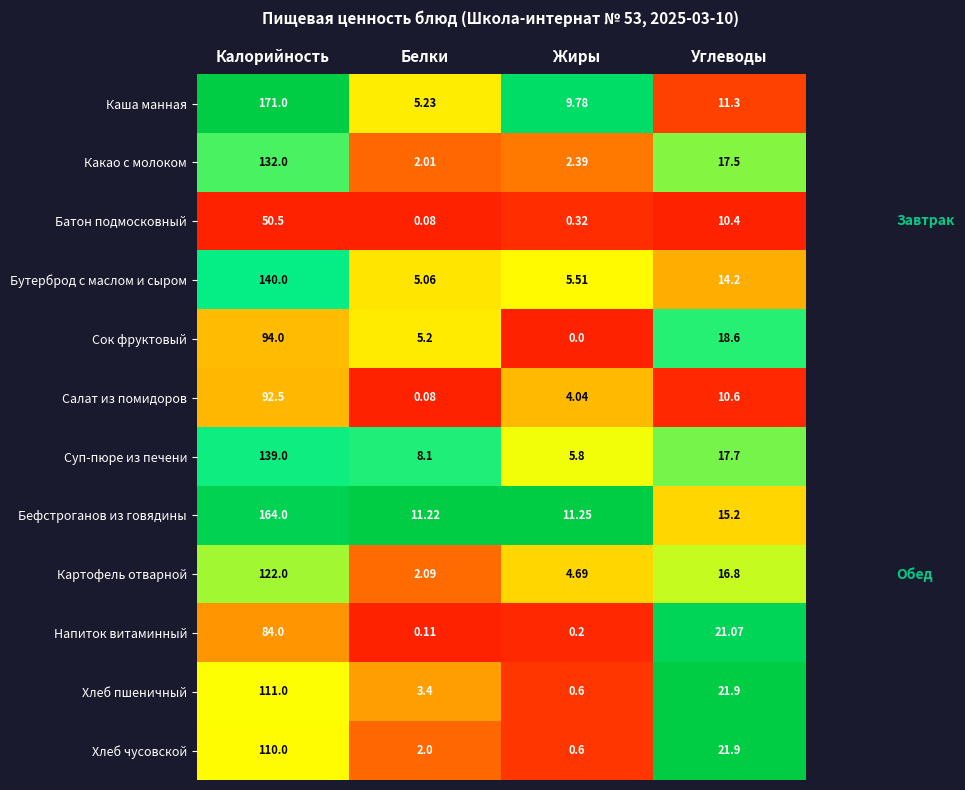

Which series has the widest spread of values?

Каша манная